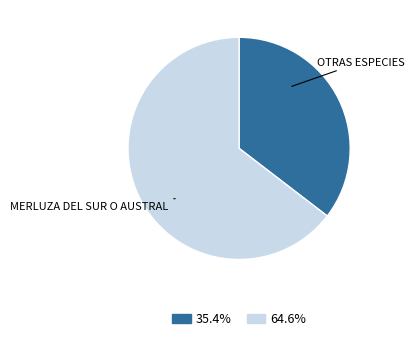

Is there any slice that represents more than half of the pie?

Yes